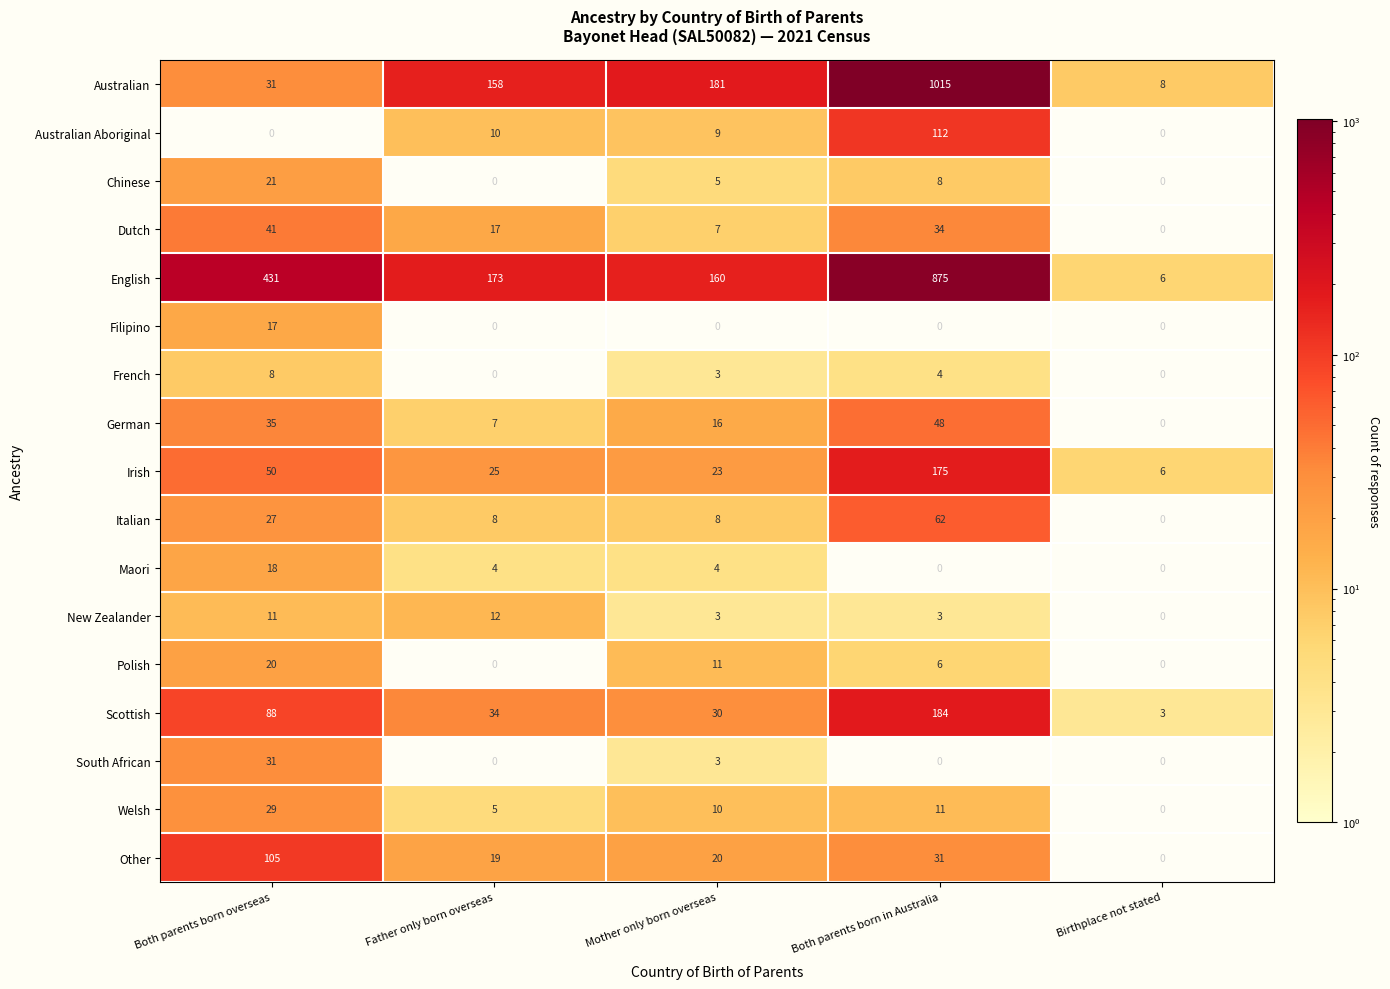

True or false: Scottish has a value of 50 at Both parents born overseas.

False